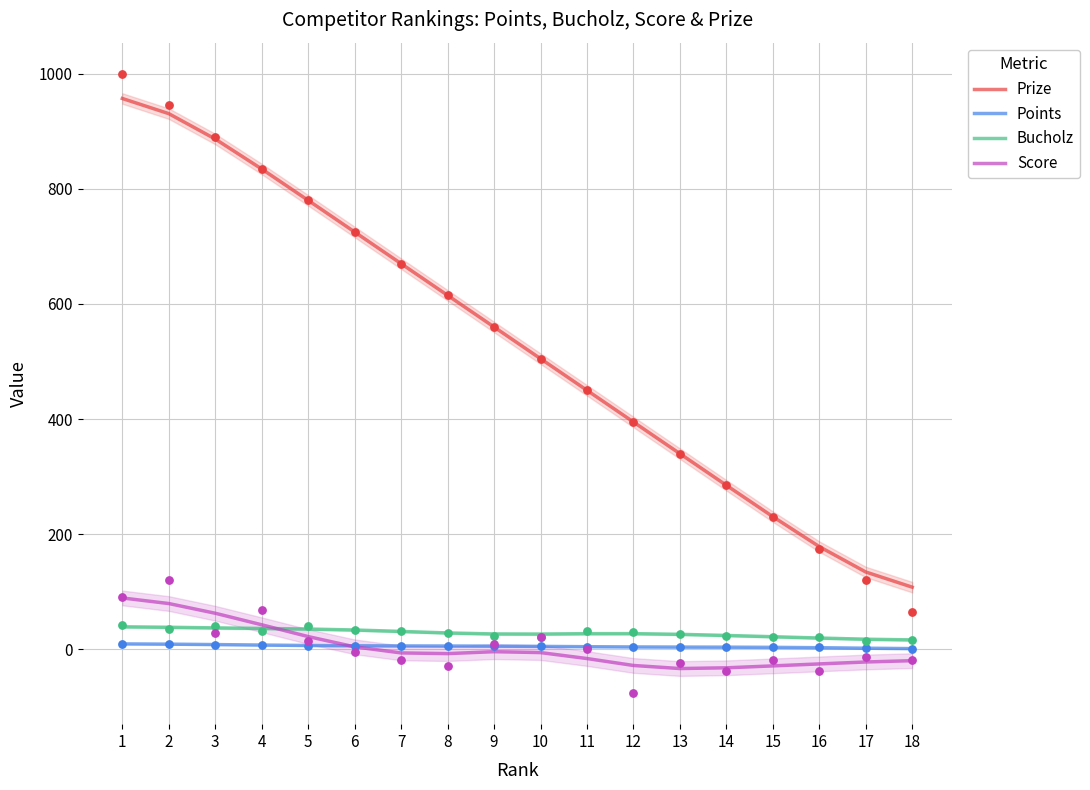

Which series has the widest spread of Y values?

Prize